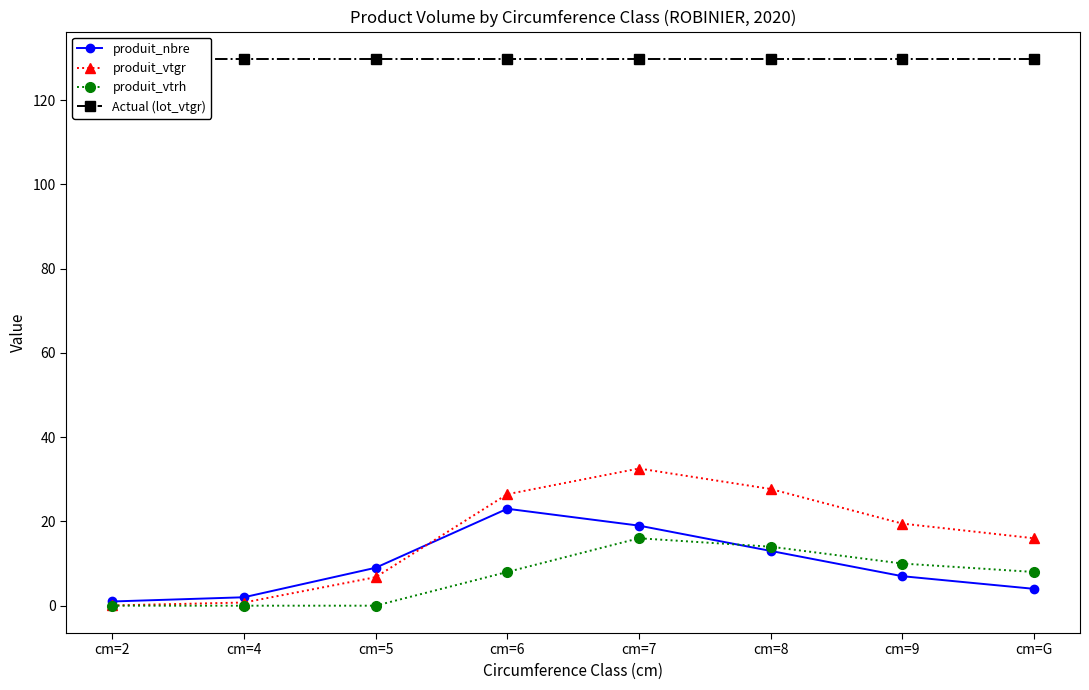

How many distinct data groups are displayed?

4